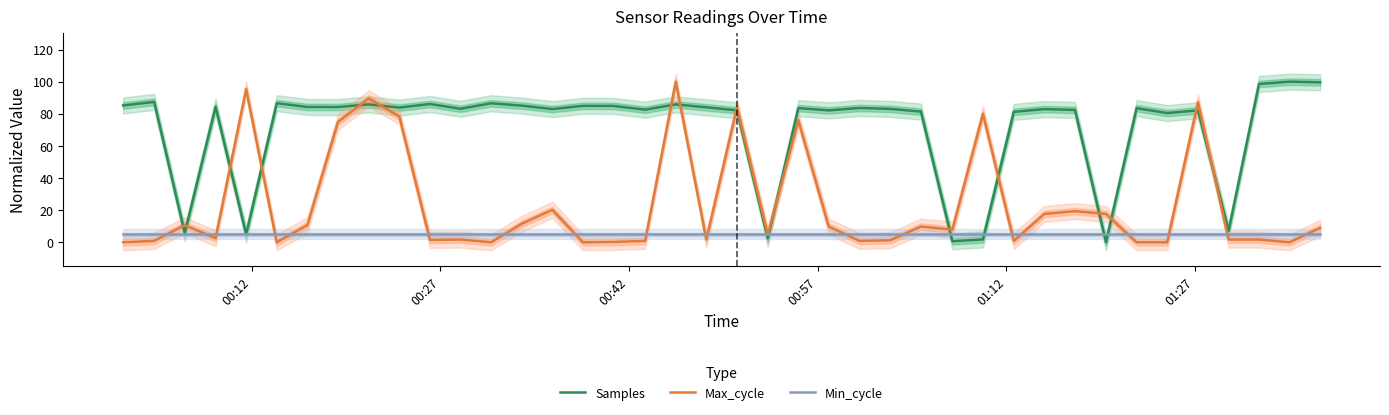

What is the average value of the Max_cycle series?

23.2